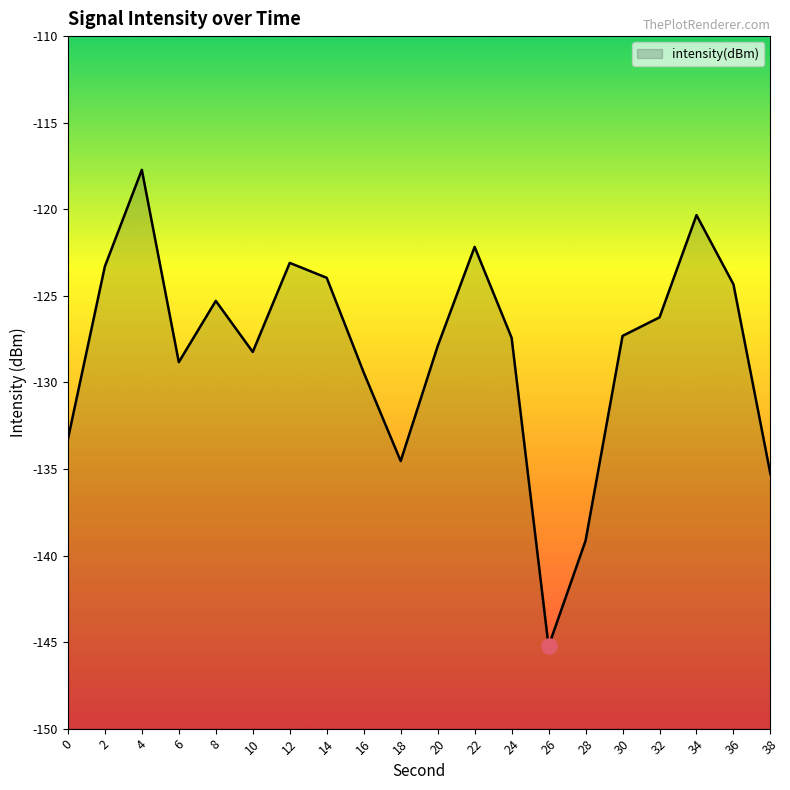

Between 0 and 12, which is larger?

12